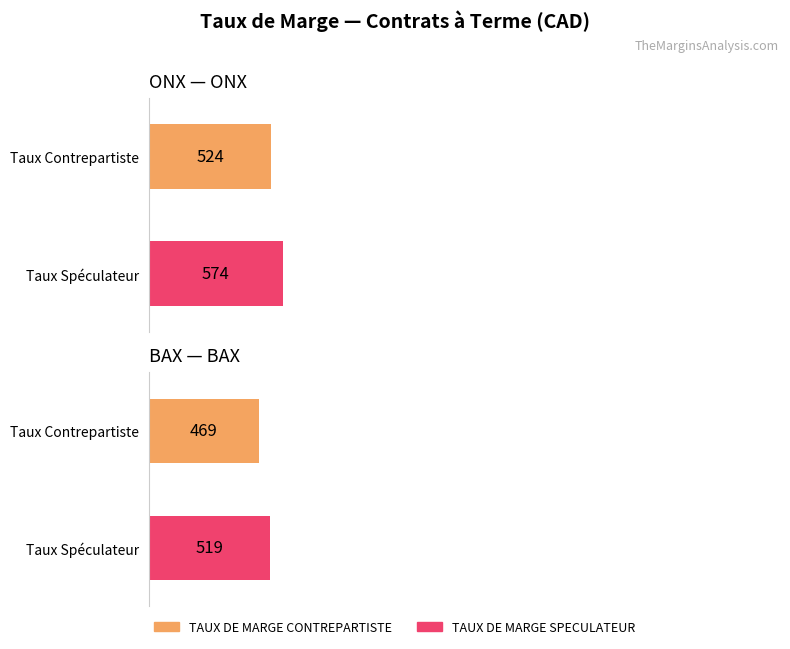

What is the minimum value for TAUX DE MARGE SPECULATEUR?

519